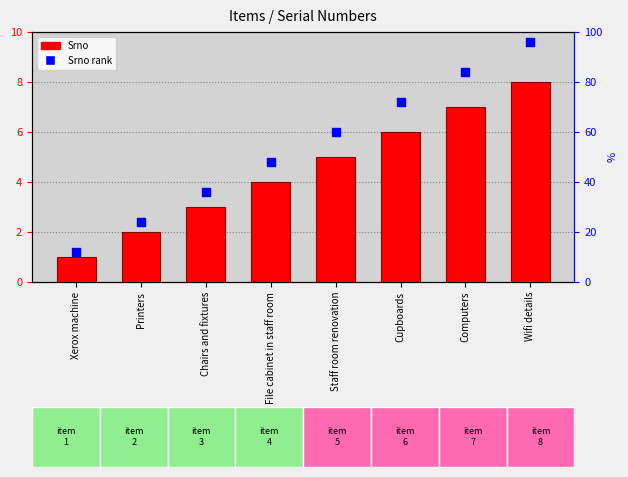

Which series has the widest spread of Y values?

Srno rank